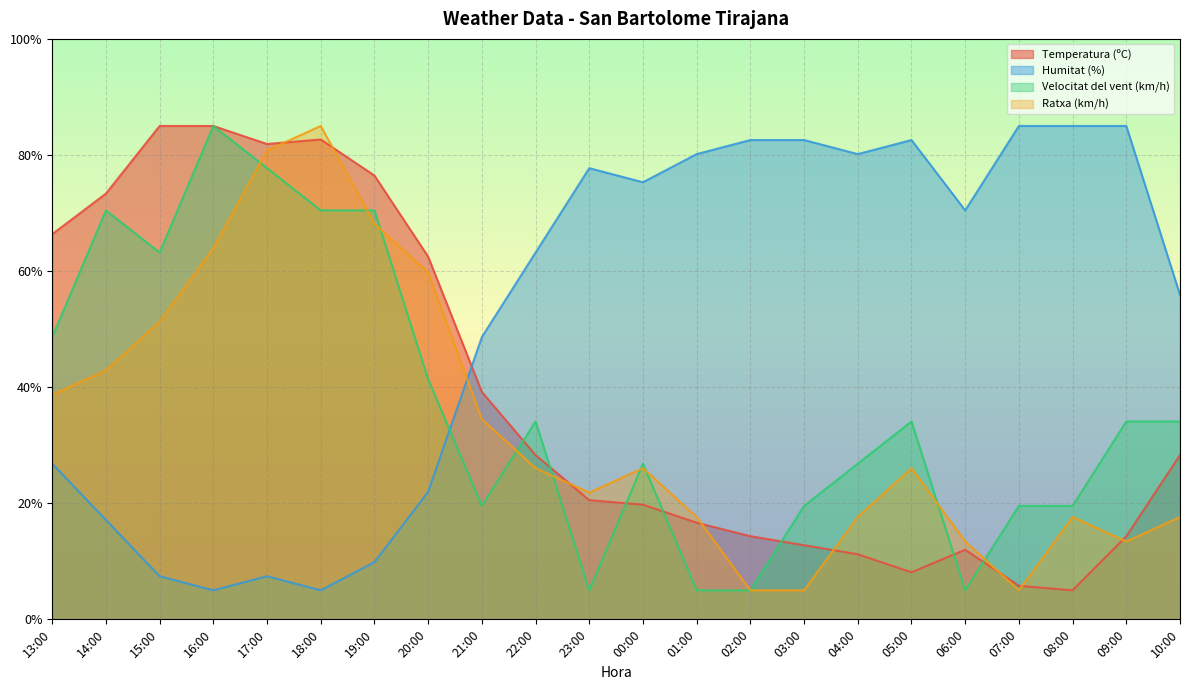

At which label does Humitat (%) first exceed 70?

23:00